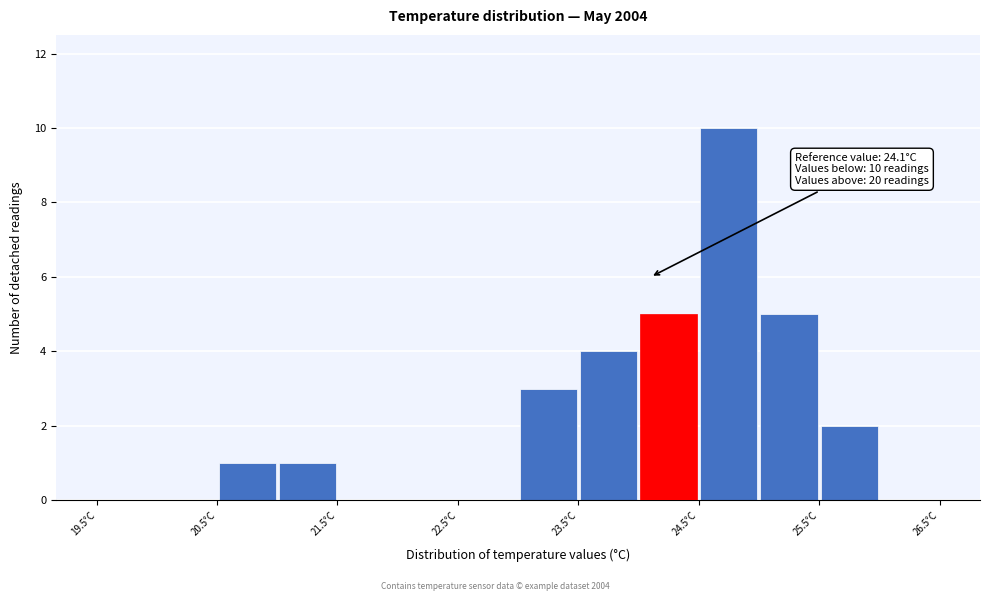

Which range on the x-axis has the tallest bar?

24.5 to 25.0